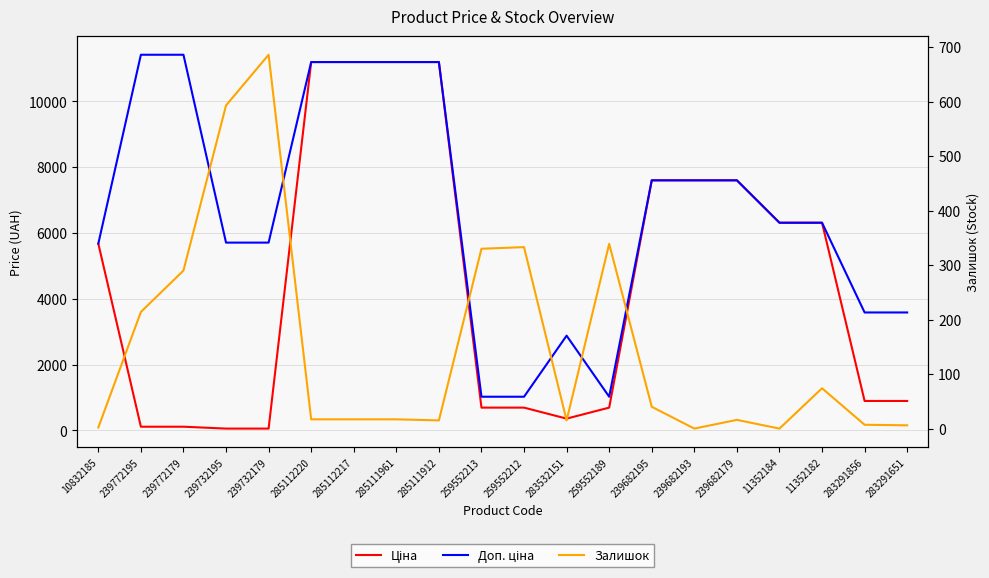

Rank the series by their average value, from highest to lowest.

Доп. ціна, Ціна, Залишок